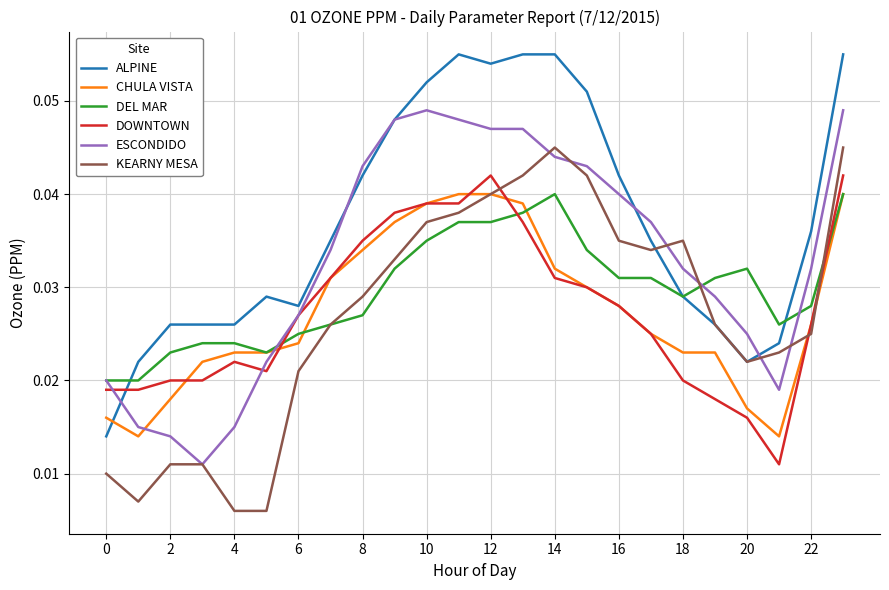

True or false: DEL MAR and DOWNTOWN intersect in this chart.

True